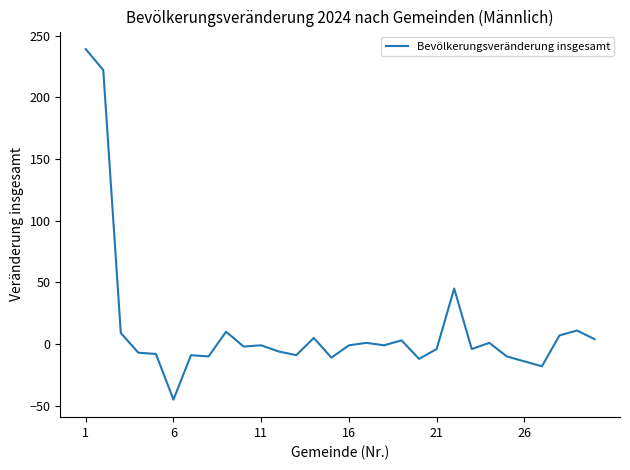

What is the difference between the maximum and minimum values?

284